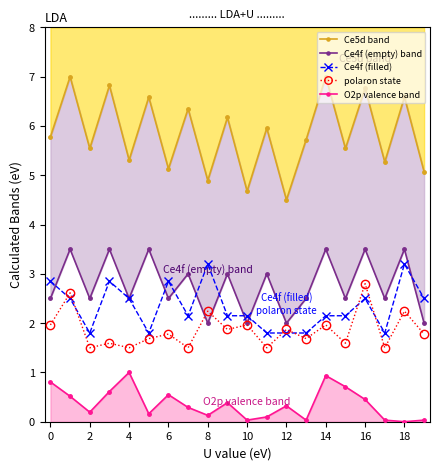

How many intersections are there between Ce4f (empty) band and polaron state?

2